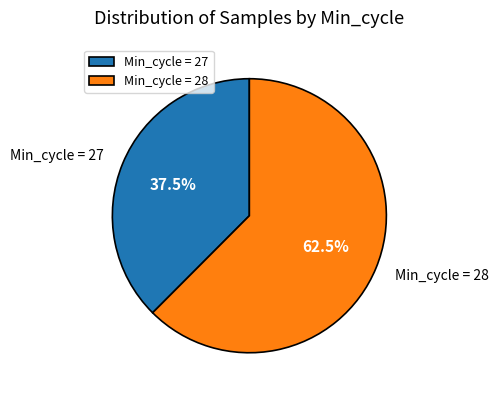

How many slices are in this pie chart?

2